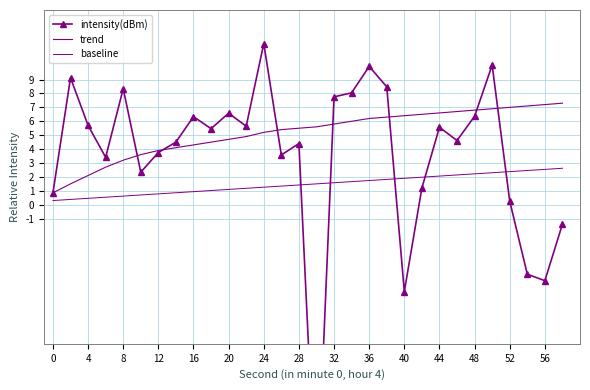

List the series in order of their peak value, lowest first.

baseline, trend, intensity(dBm)